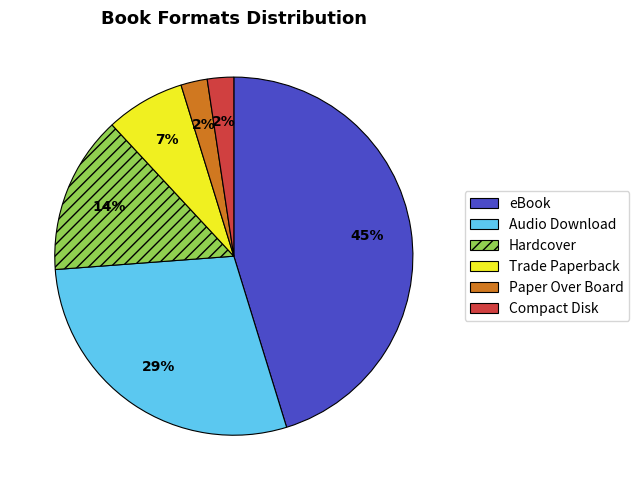

How many slices are in this pie chart?

6